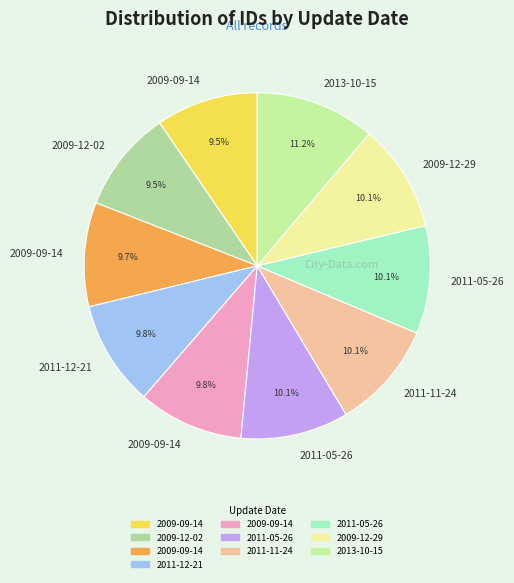

How many slices are in this pie chart?

10